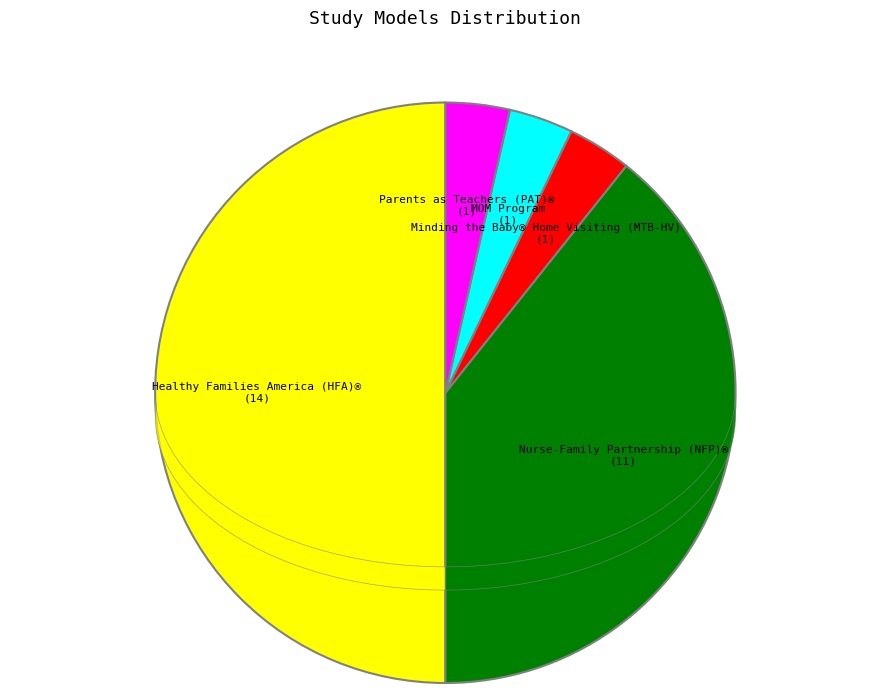

How many segments does this pie chart have?

5